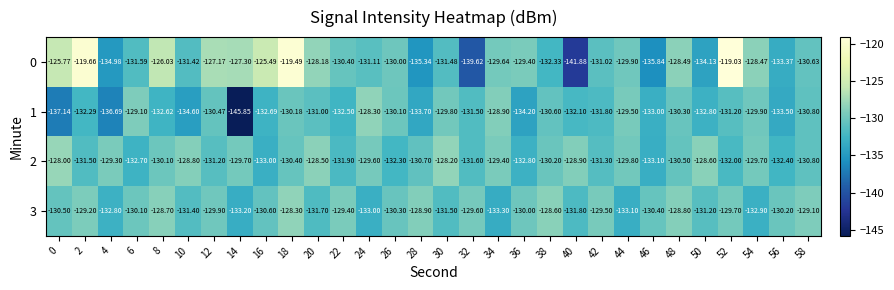

Is the value of 2 at 44 greater than the value of 0 at 8?

No